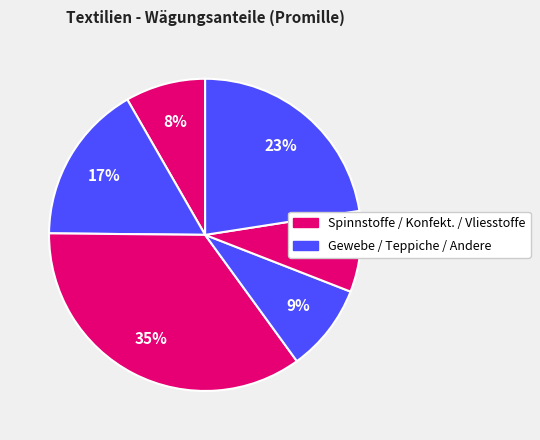

How many slices are in this pie chart?

6